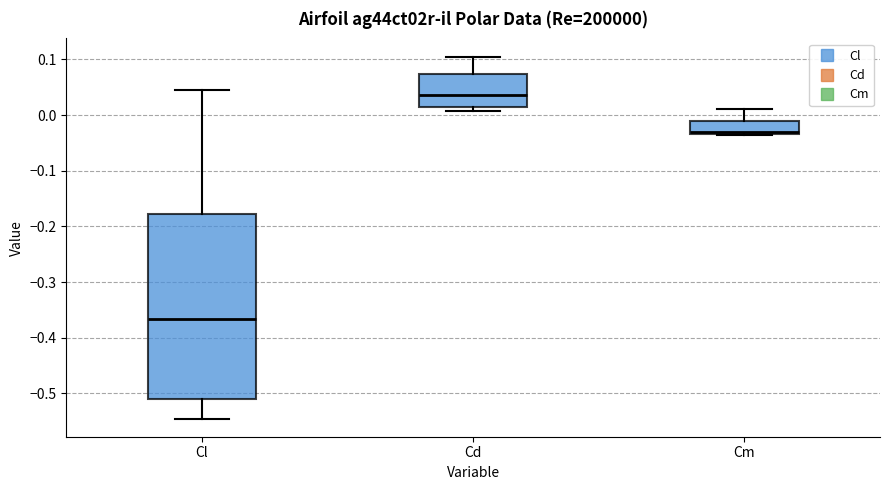

Which box's median line is the highest?

Cd